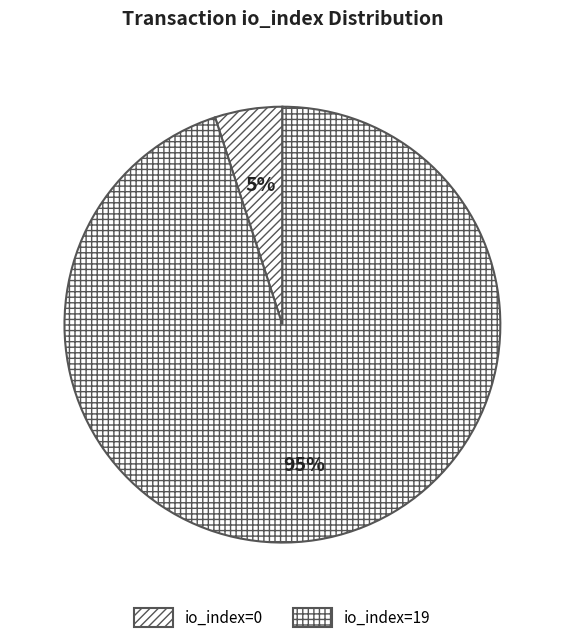

Count the number of slices in the pie.

2